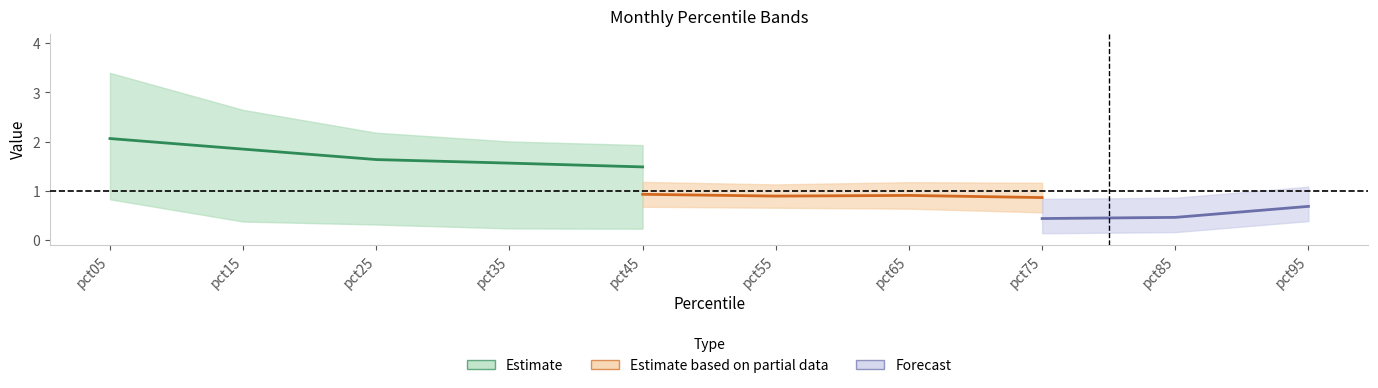

At how many categories does at least one series exceed 3?

1